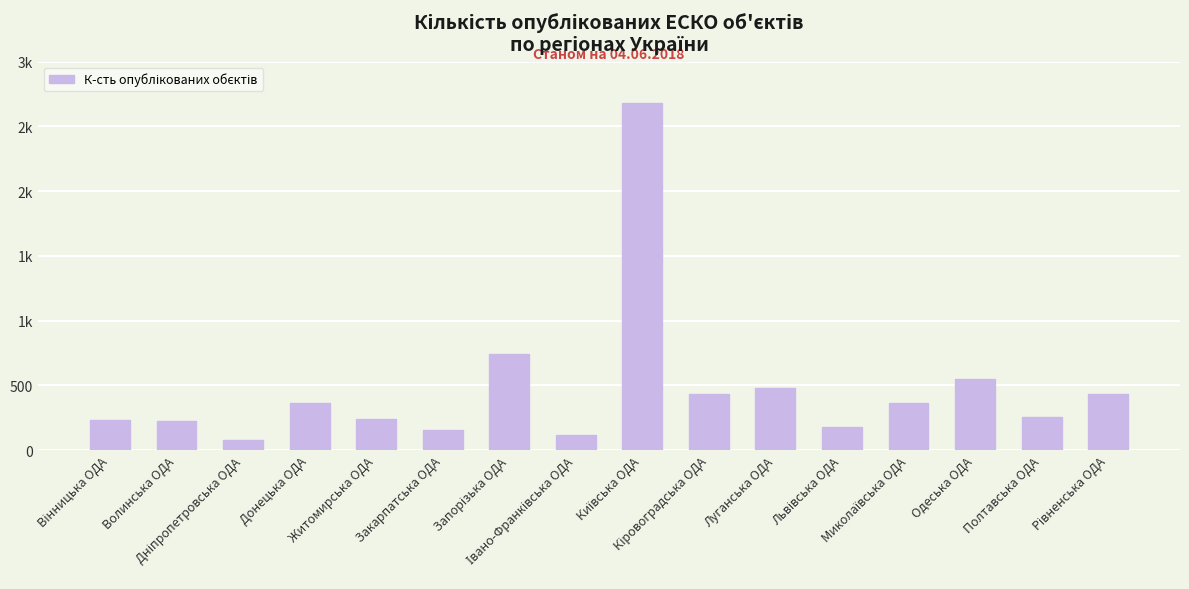

Which label corresponds to the smallest value in the chart?

Дніпропетровська ОДА